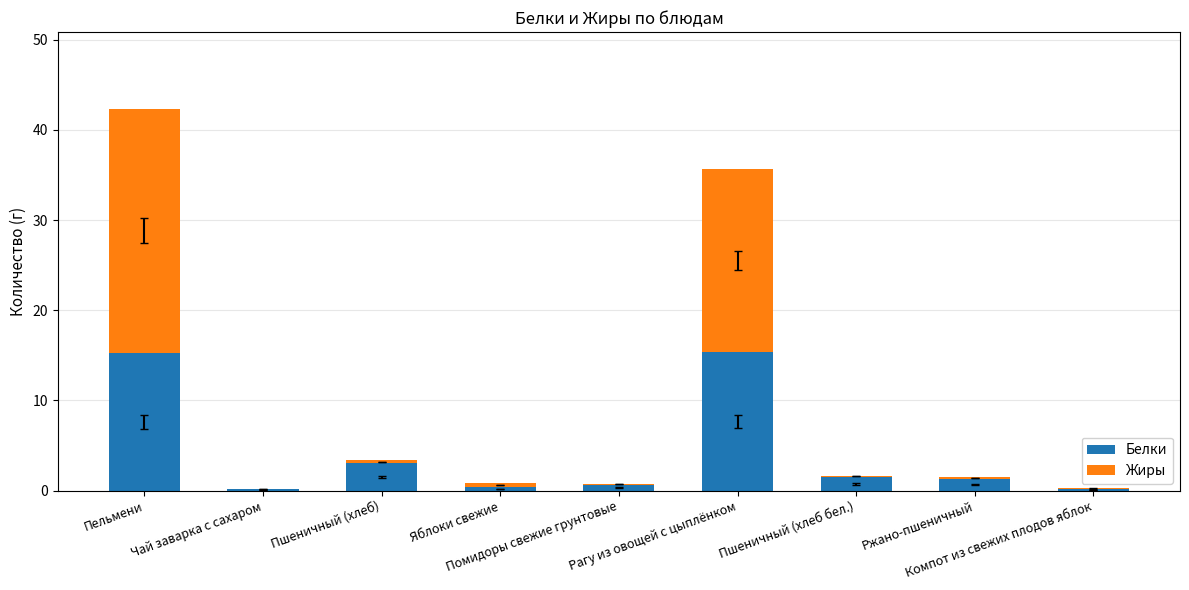

What is the maximum value for Белки?

15.3